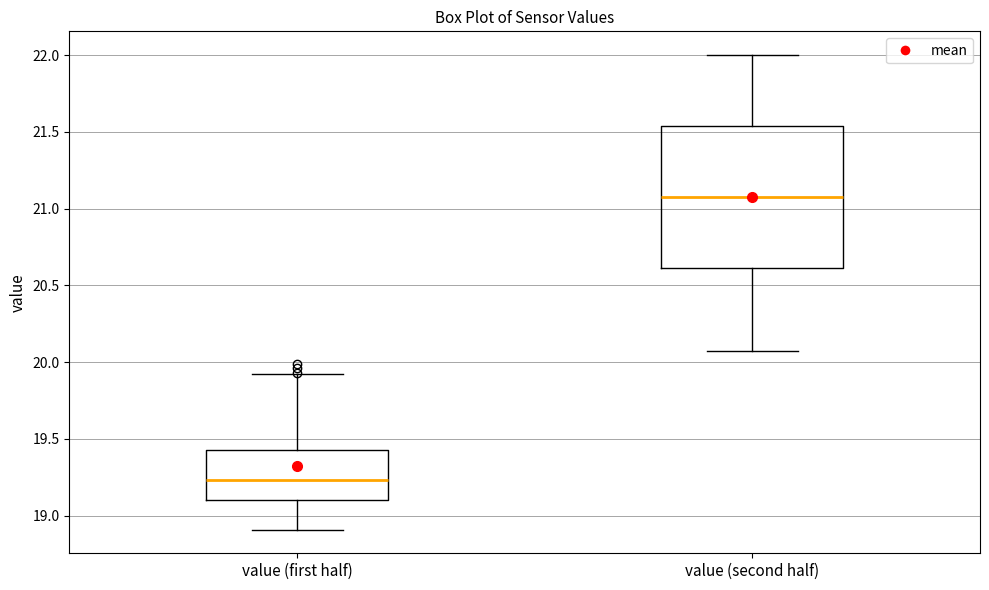

Reading left to right, read every box against the y-axis: the position of its median line, the range the box covers, and the ends of its whiskers. The values are not printed on the chart, so give them approximately, as read against the axis.

value (first half): median 19.25, box 19.10 to 19.45, whiskers 18.90 to 19.90
value (second half): median 21.10, box 20.60 to 21.55, whiskers 20.05 to 22.00